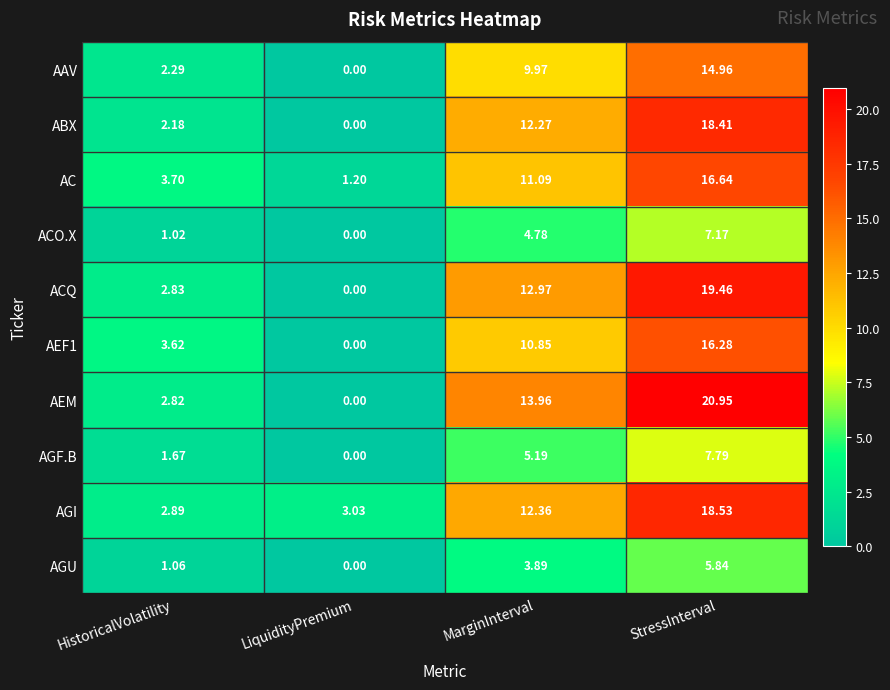

At which category is the sum across all series the highest?

StressInterval